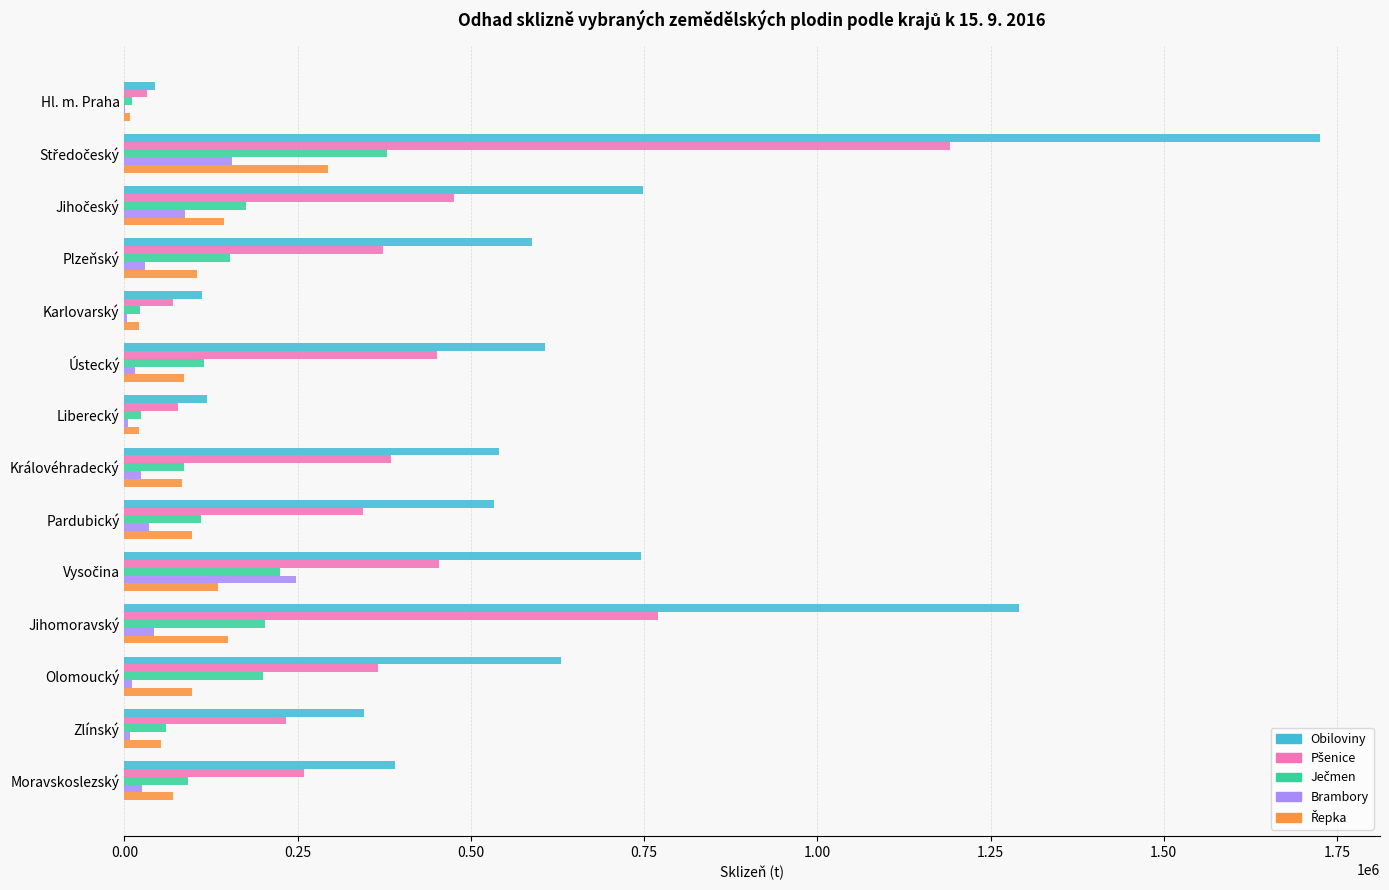

Between Hl. m. Praha and Královéhradecký, which series saw the biggest shift?

Obiloviny